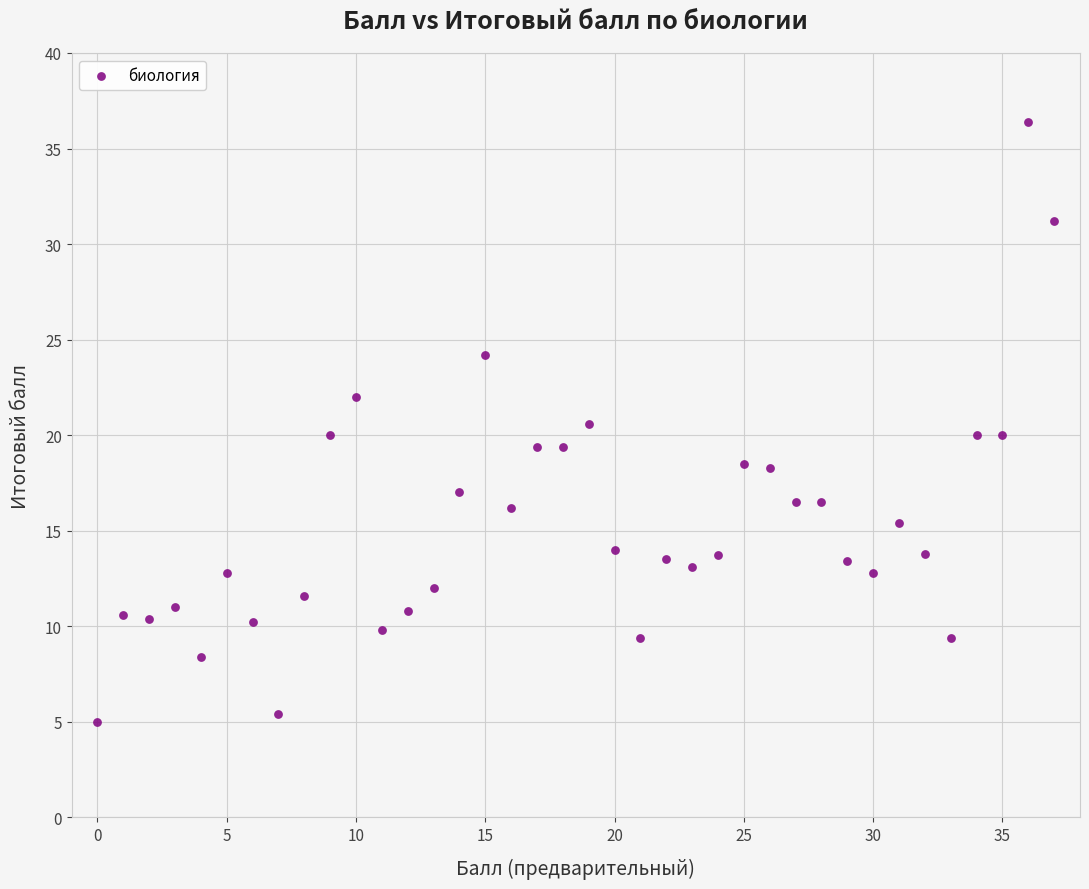

What is the range of Y values (max minus min)?

31.4